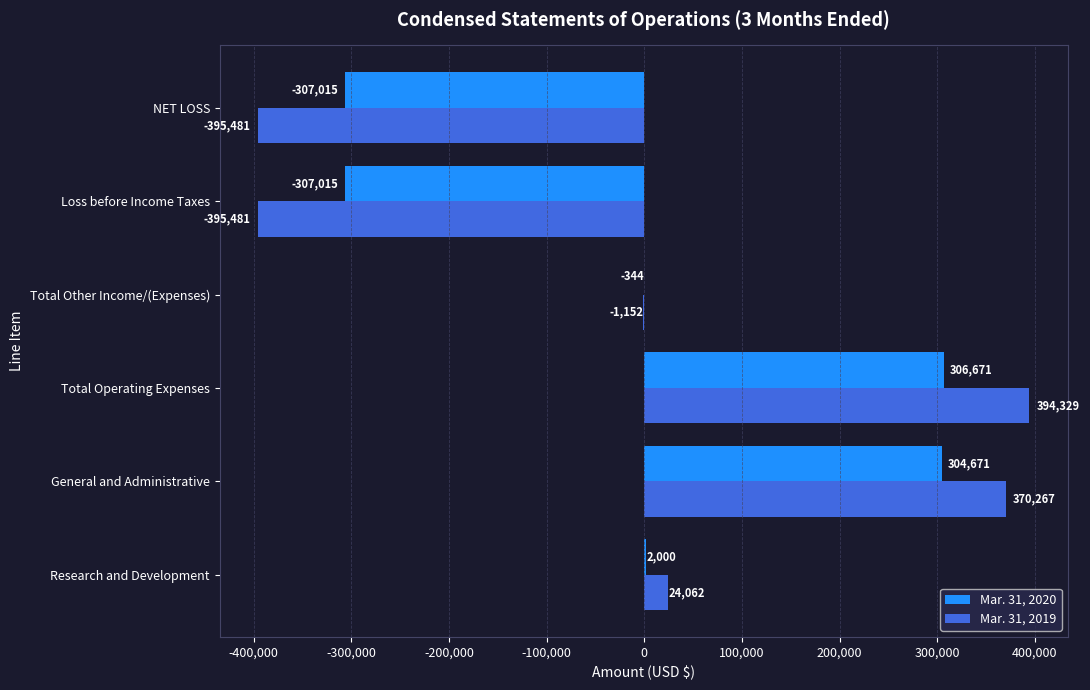

The Mar. 31, 2020 series shows 2000 at Research and Development. True or false?

True